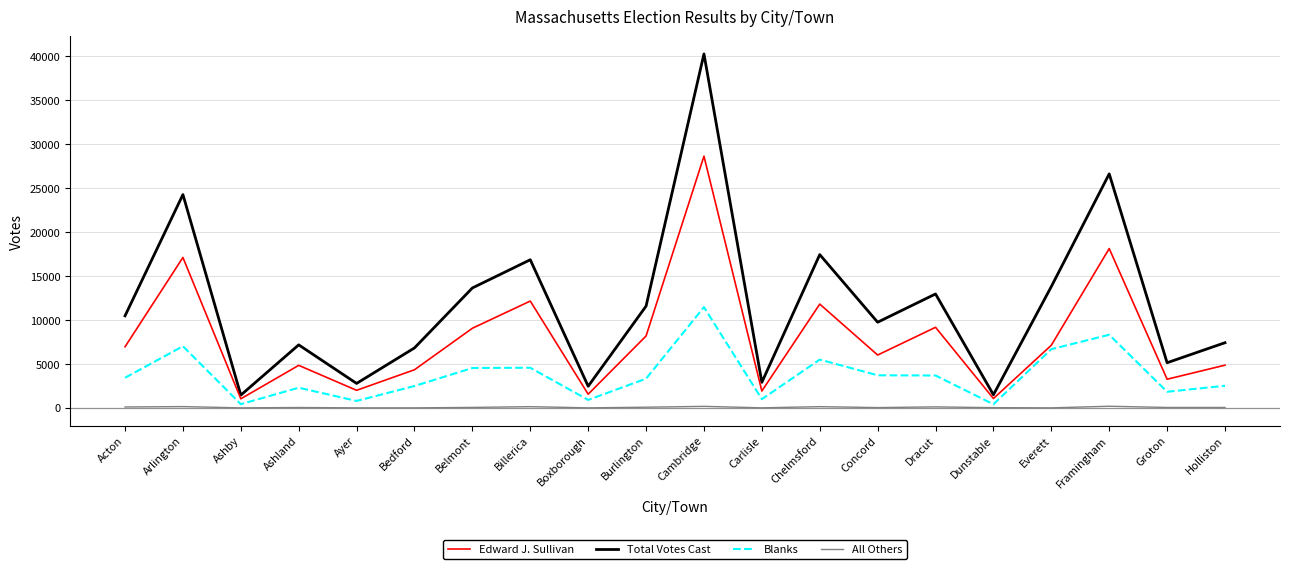

What position from the right is Bedford?

15